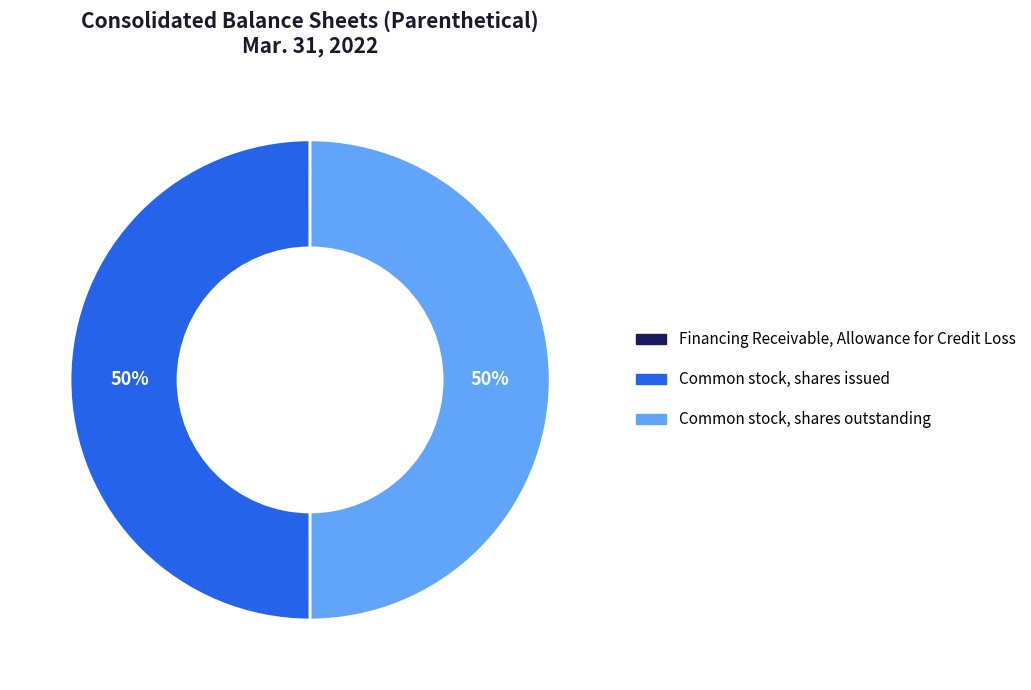

Combined, do Common stock, shares outstanding and Common stock, shares issued account for over 50%?

Yes